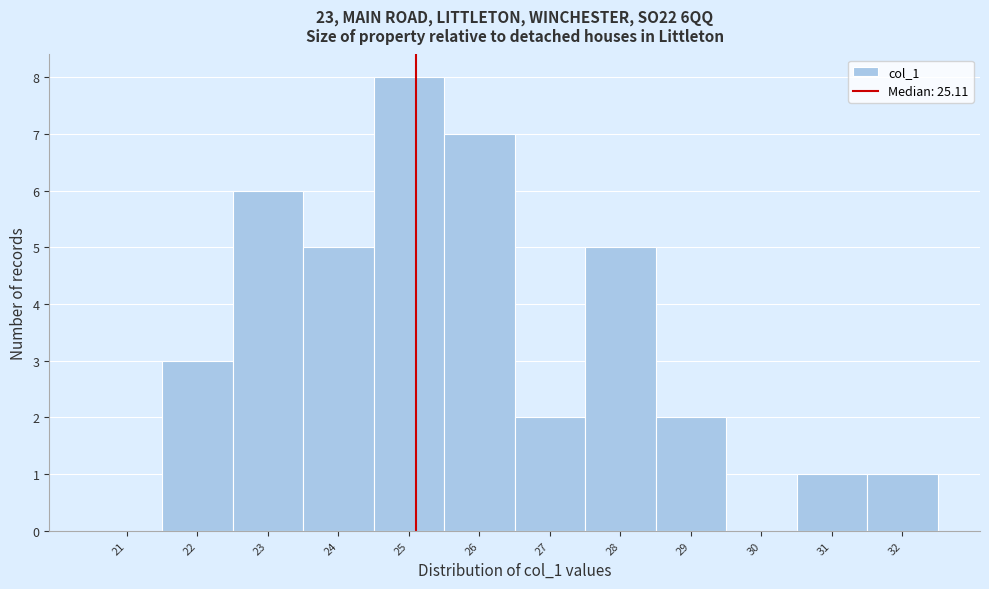

How tall is the bar that spans 24.5 to 25.5 on the x-axis? The values are not printed on the chart, so give them approximately, as read against the axis.

8